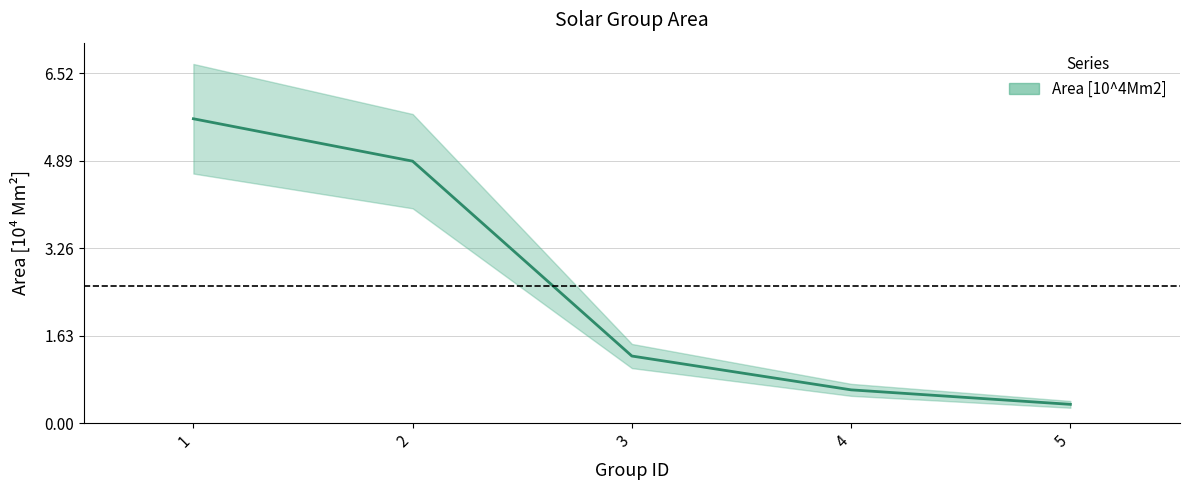

Which has a higher value, 1 or 4?

1